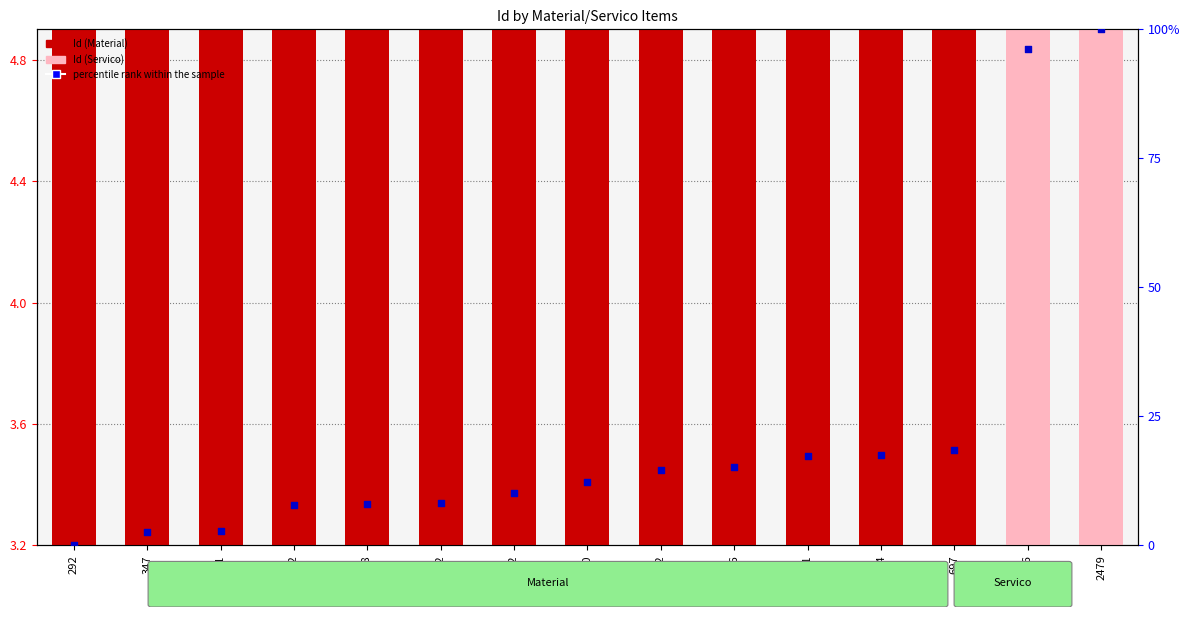

Approximately how many times larger is the value at 472 compared to 671?

0.5